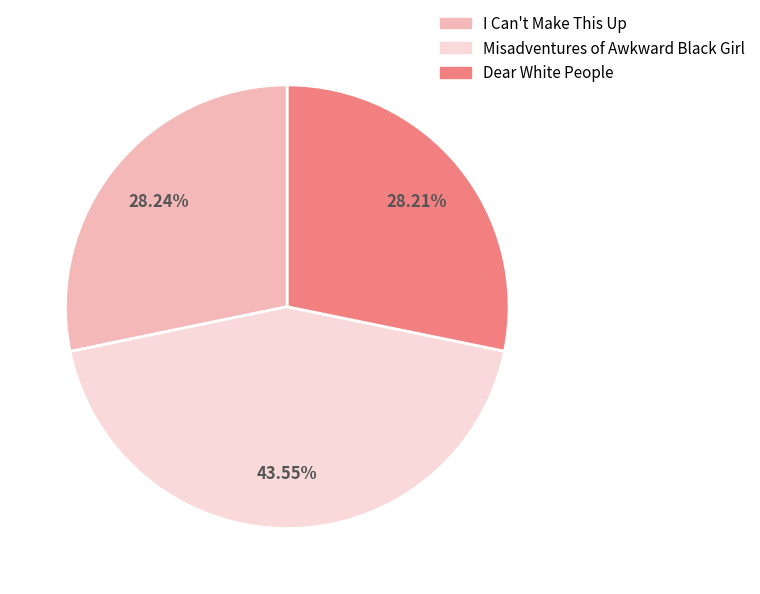

How many segments does this pie chart have?

3